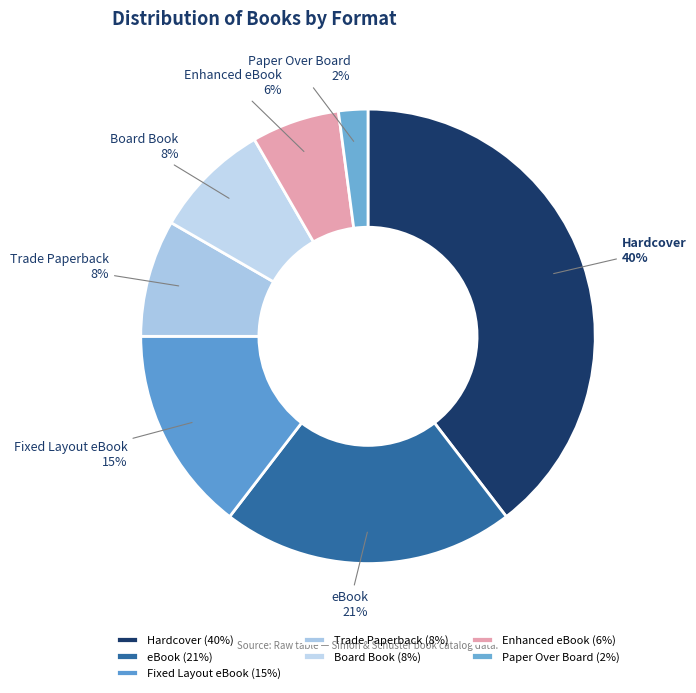

The Enhanced eBook slice represents 1% of the pie. True or false?

False